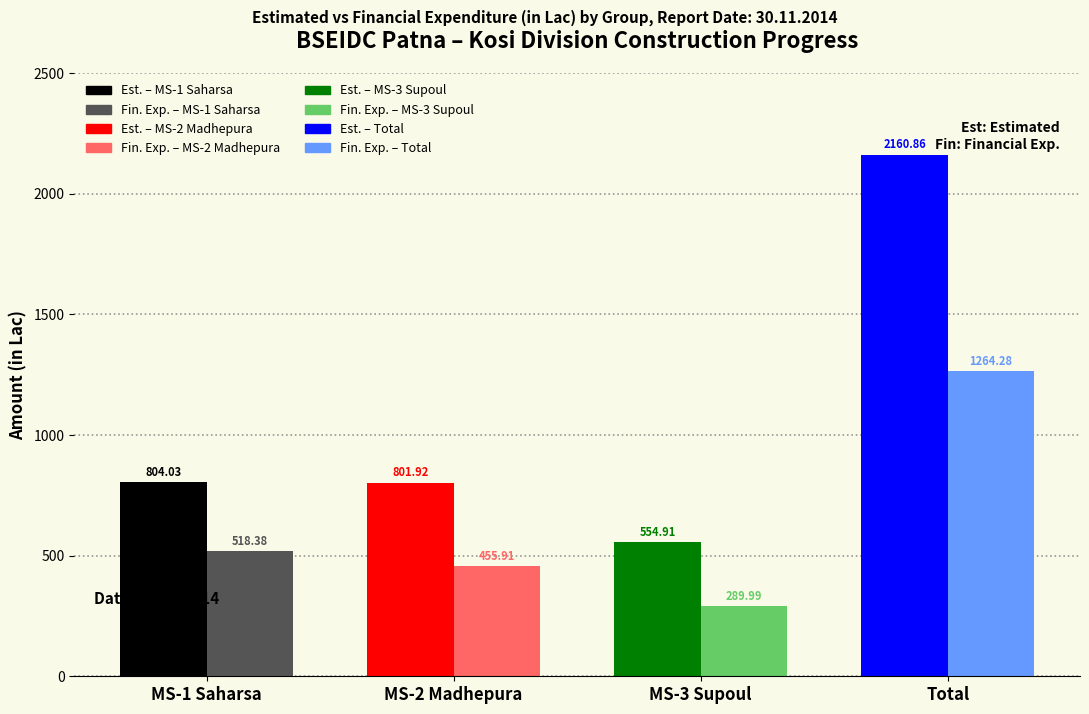

Which series changed the most between MS-1 Saharsa and Total?

Total